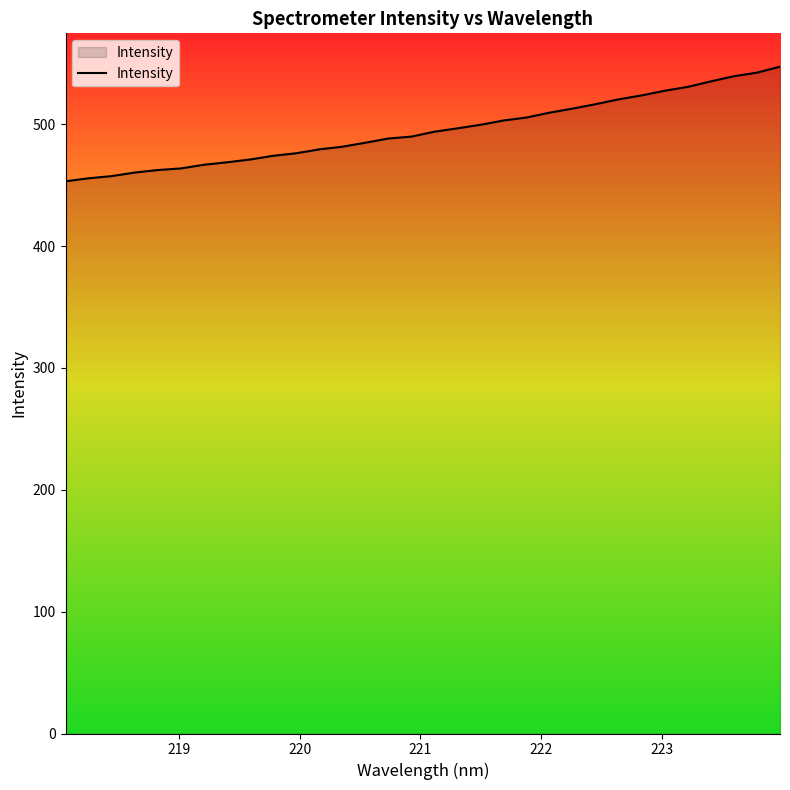

What is the difference between the maximum and minimum values?

94.1